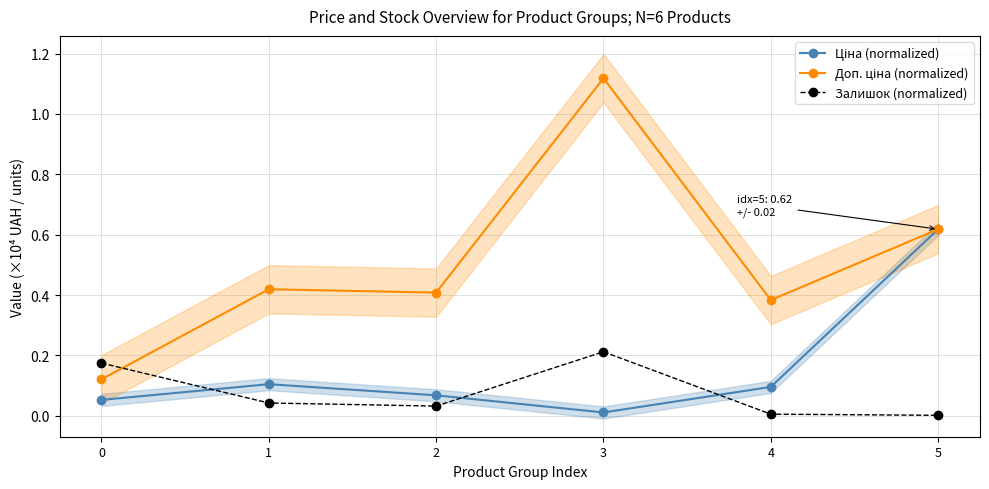

Count the Доп. ціна (normalized) values in the range 0 to 1.

5